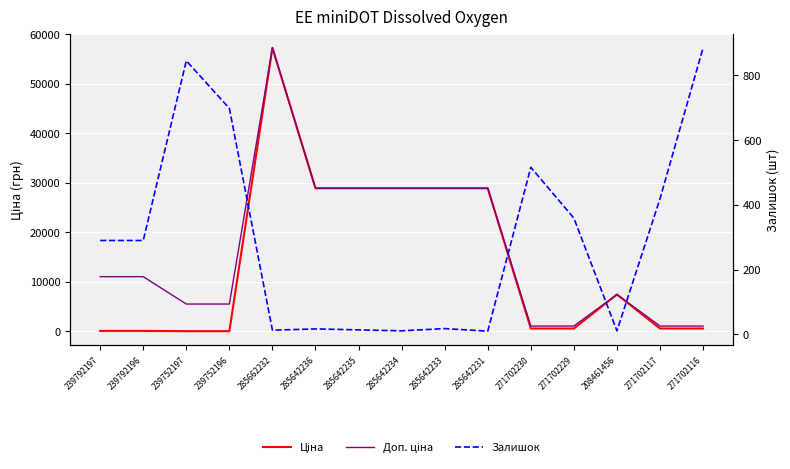

How many interior local peaks does the Доп. ціна series have?

2